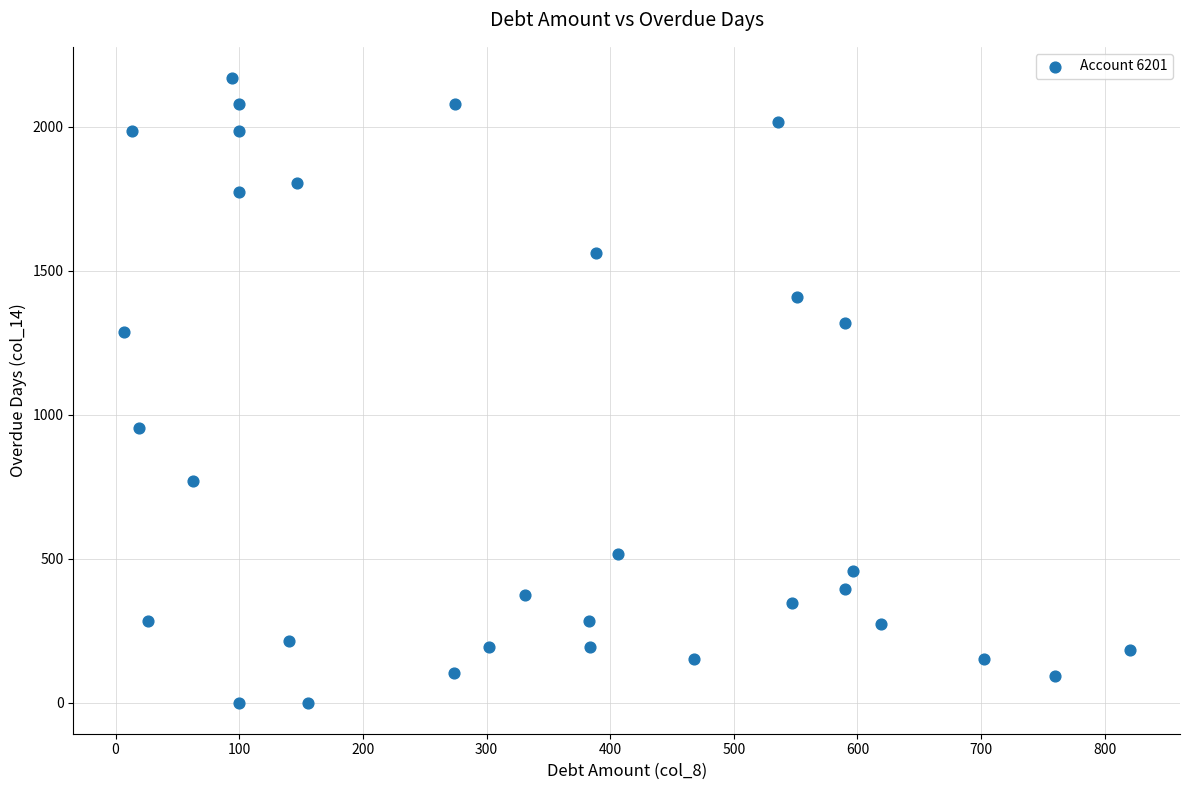

What is the range of X values (max minus min)?

813.4